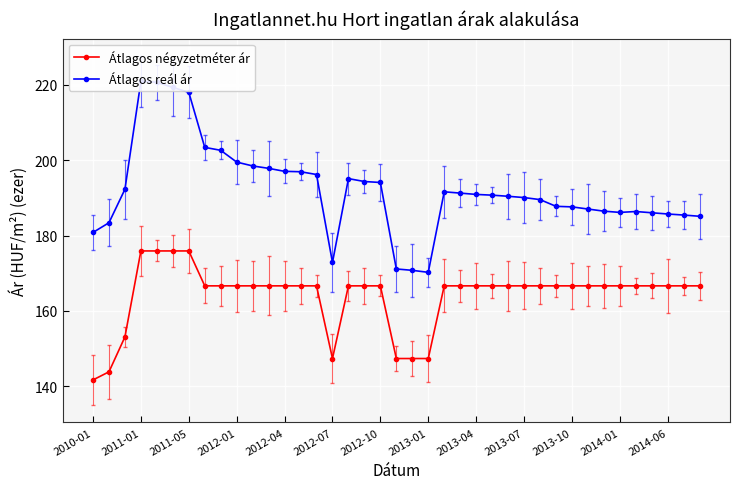

What is the difference between the Átlagos négyzetméter ár values at 2011-05 and 2013-01?

28.5